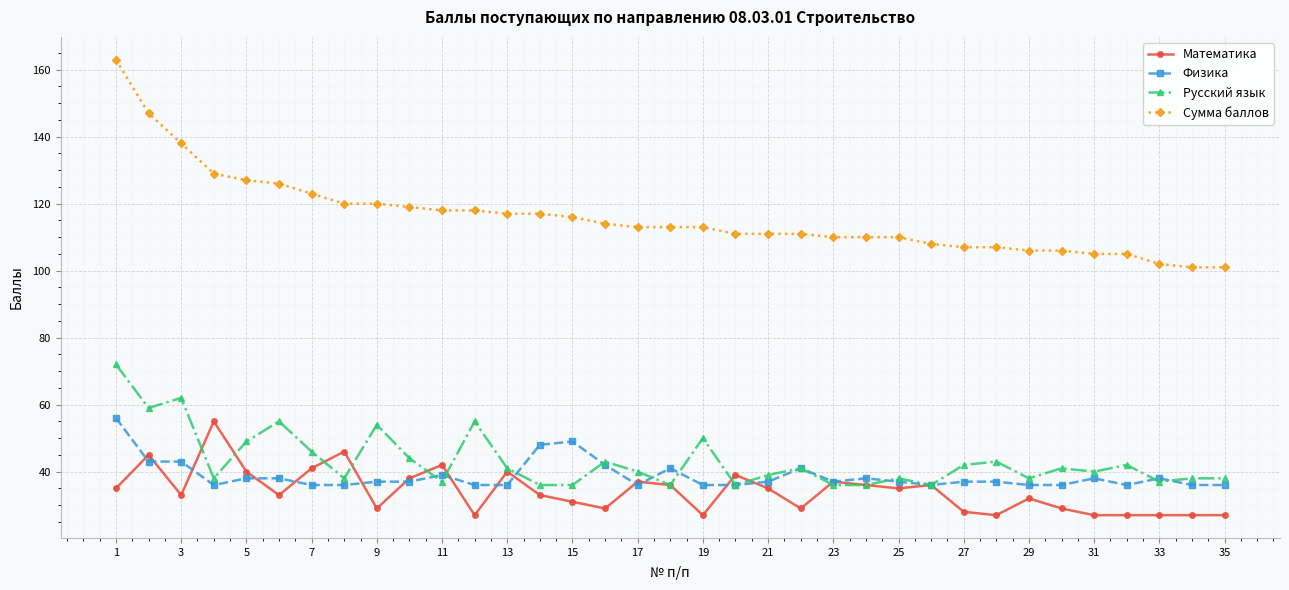

True or false: Сумма баллов and Математика cross at least once.

False